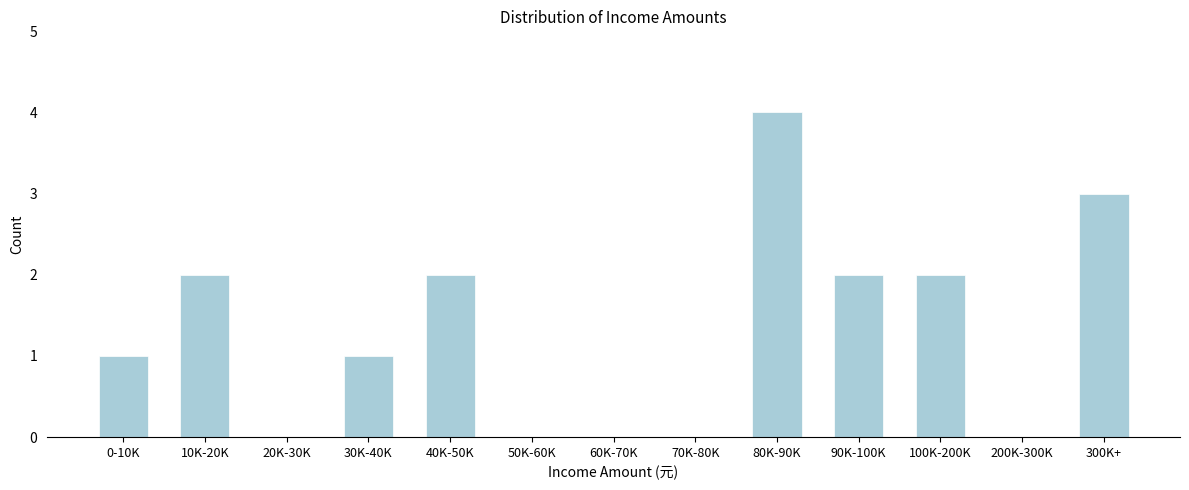

Reading left to right, extract all data points from this chart.

0-10K=1	10K-20K=2	20K-30K=0	30K-40K=1	40K-50K=2	50K-60K=0	60K-70K=0	70K-80K=0	80K-90K=4	90K-100K=2	100K-200K=2	200K-300K=0	300K+=3